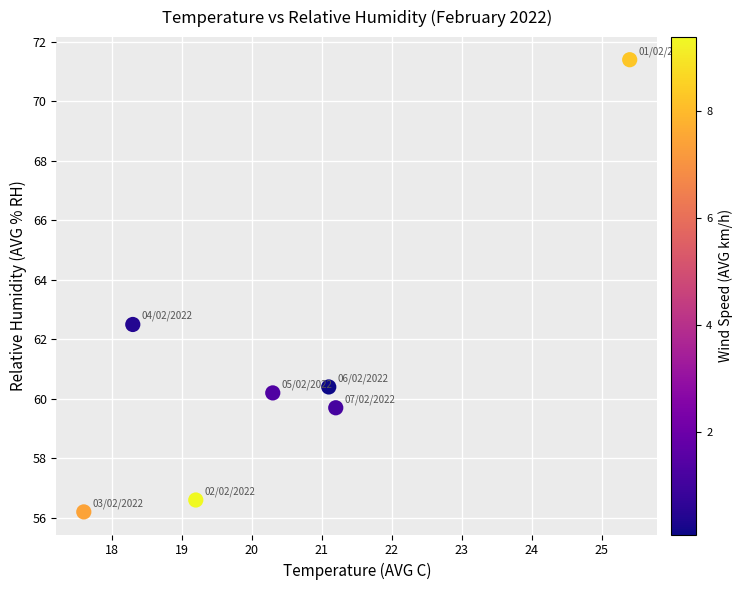

What Y value in the scatter plot is closest to 63?

62.5